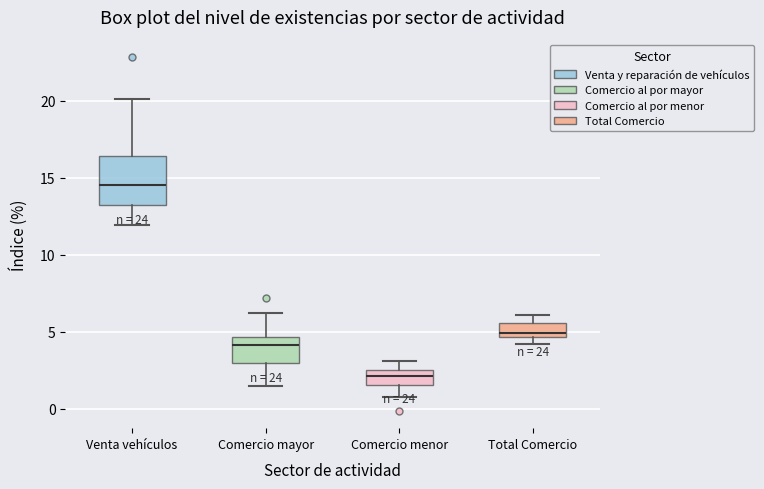

Which box is the tallest, from its lower edge to its upper edge?

Venta vehículos